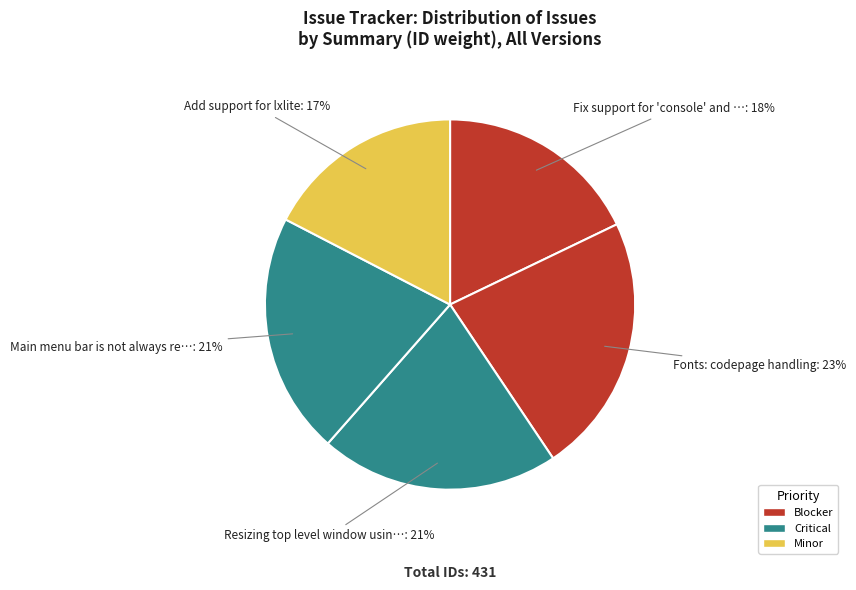

How many slices are in this pie chart?

5